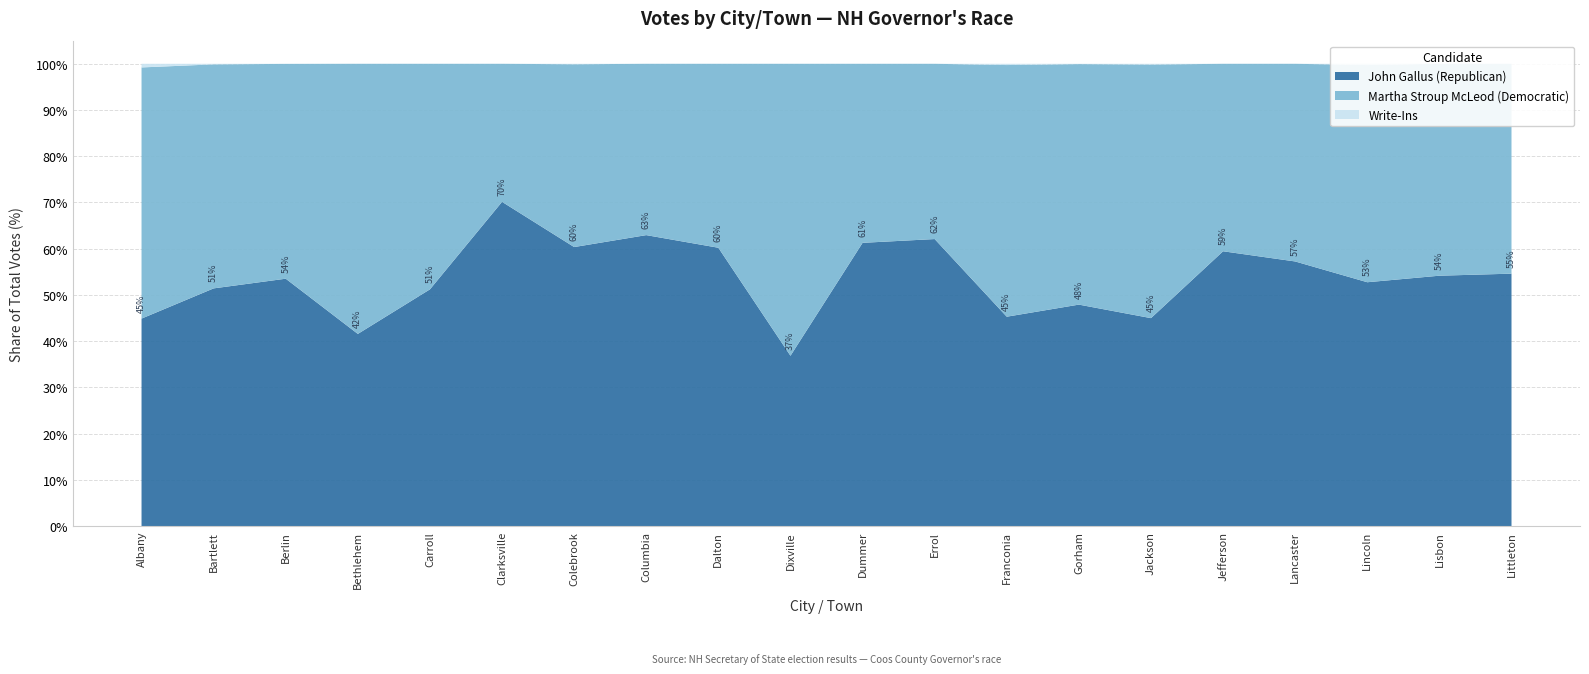

Reading right to left, extract all data points from this chart.

John Gallus (Republican): 1465	397	384	913	343	269	709	332	113	106	7	289	197	574	101	233	540	2263	816	171
Martha Stroup McLeod (Democratic): 1218	336	342	682	234	328	770	399	69	67	12	191	116	376	43	222	759	1965	769	207
Write-Ins: 0	0	2	0	0	1	1	2	0	0	0	0	0	1	0	0	0	1	2	3